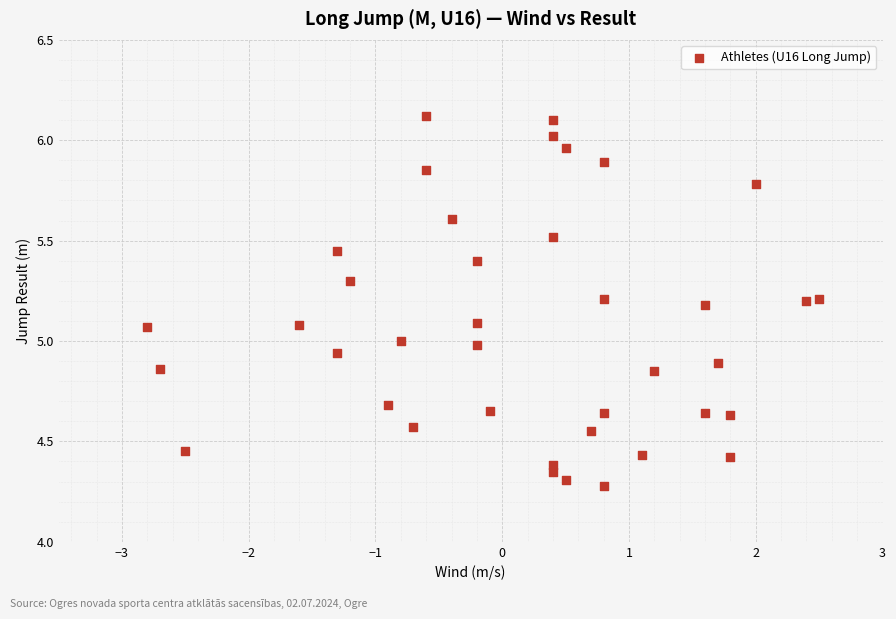

What is the range of X values (max minus min)?

5.3